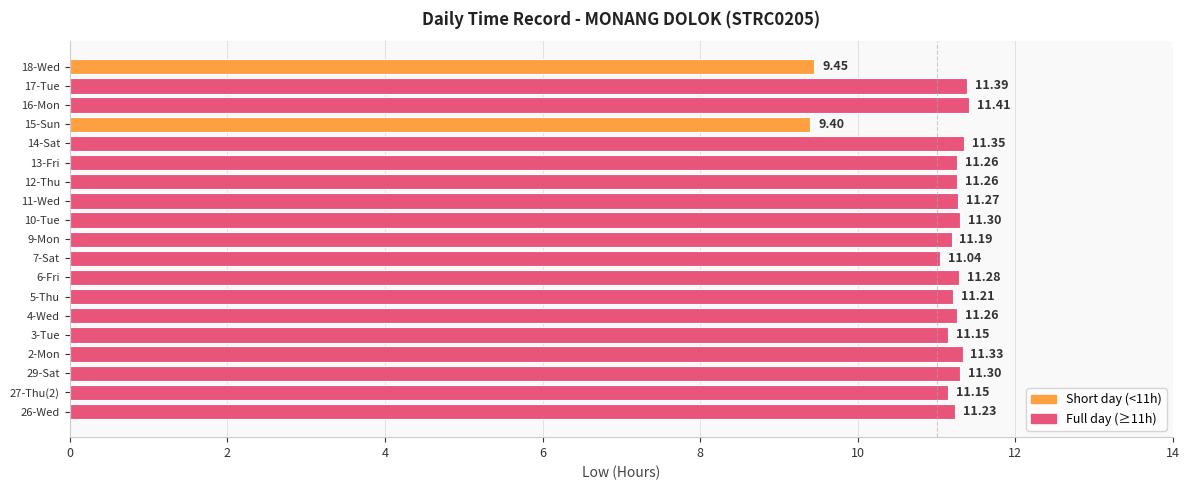

What is the greatest value displayed?

11.4